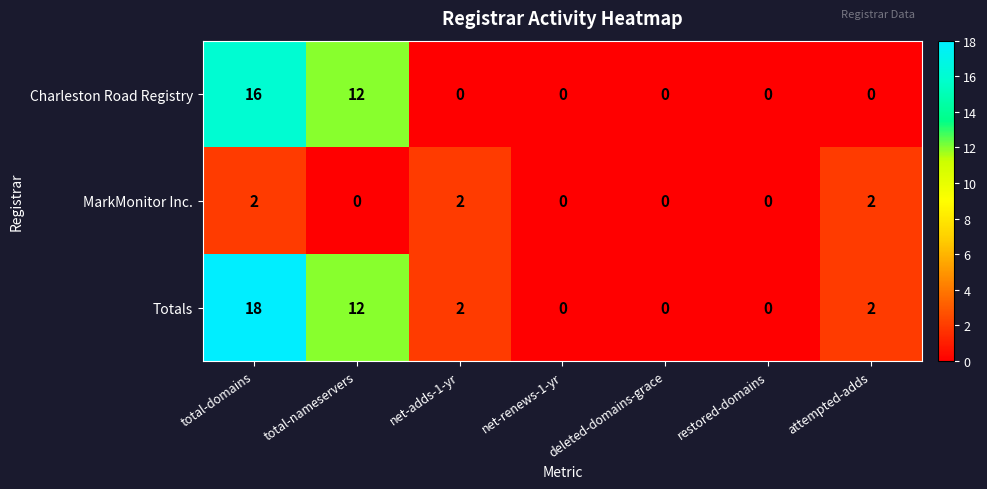

Which series has the largest range (max minus min)?

Totals